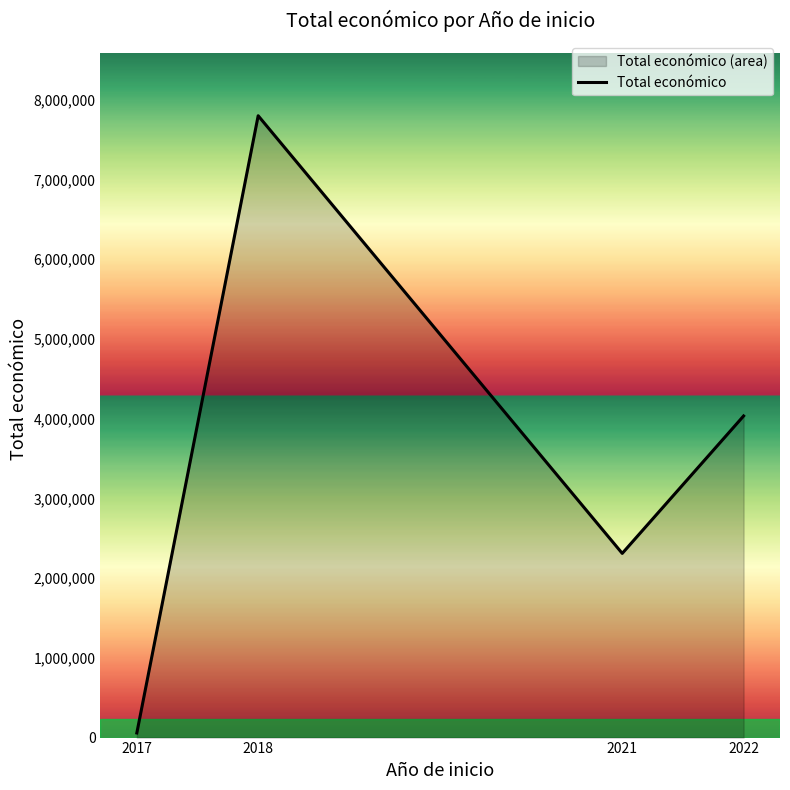

What is the value of the 2nd point from the left?

7798673